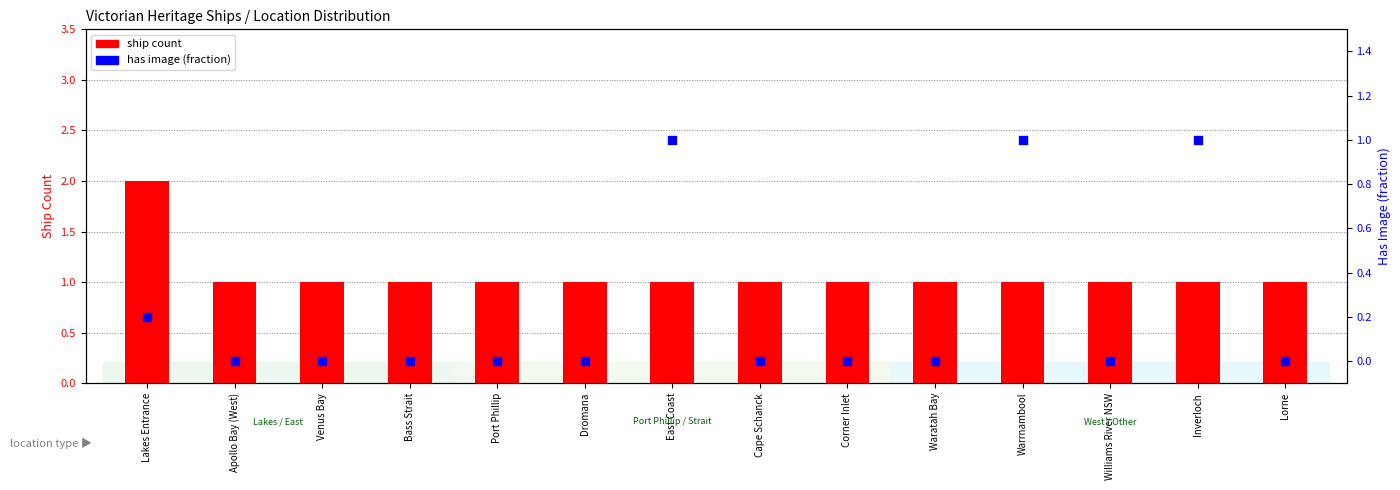

What are all the series names shown in the legend?

ship count, has image (fraction)